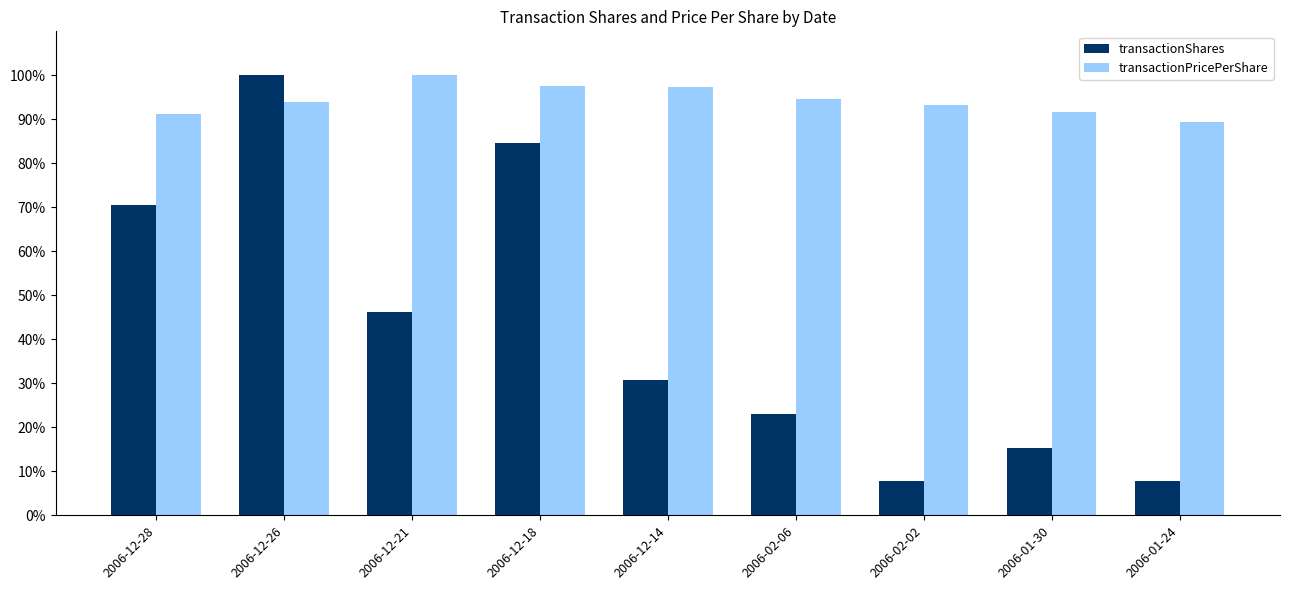

What is the sum of all transactionShares values?

385.9